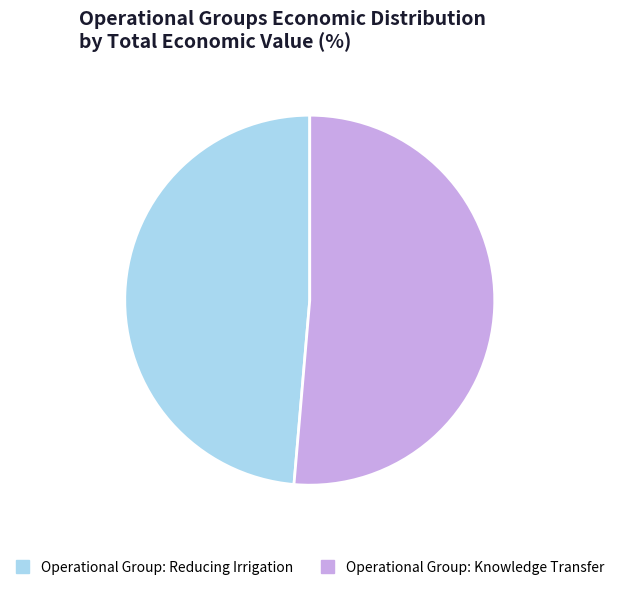

What is the ratio of the value at Operational Group: Knowledge Transfer to the value at Operational Group: Reducing Irrigation?

1.1